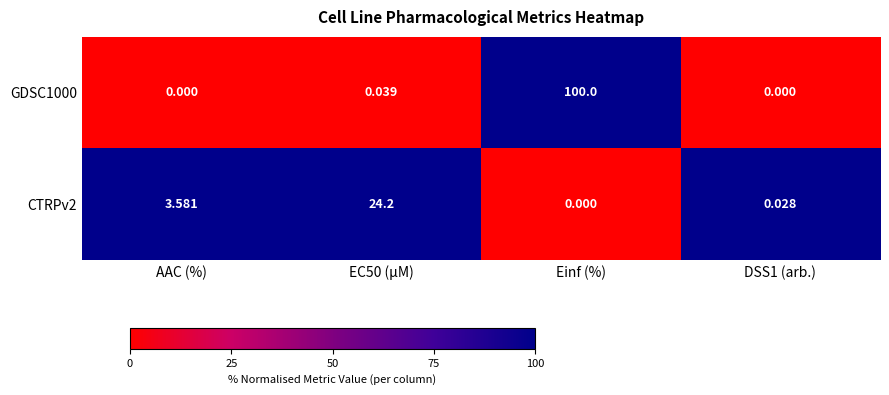

Which series has the largest range (max minus min)?

GDSC1000